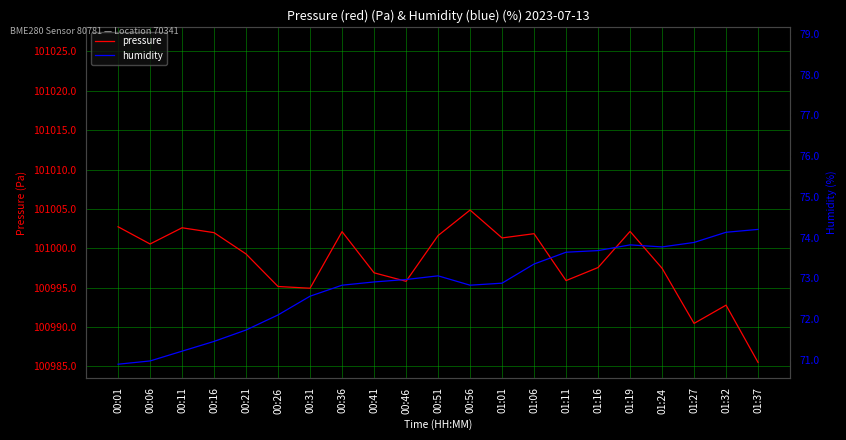

Is it true that pressure equals 162850.7 at 00:56?

False